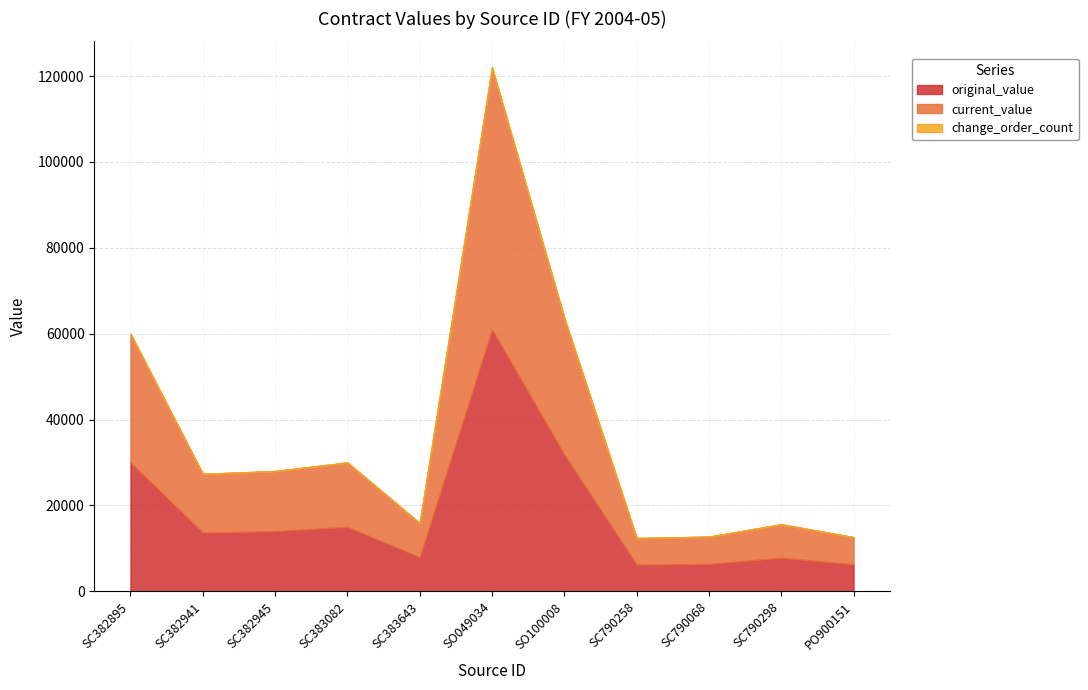

What is the average value of the current_value series?

18190.9